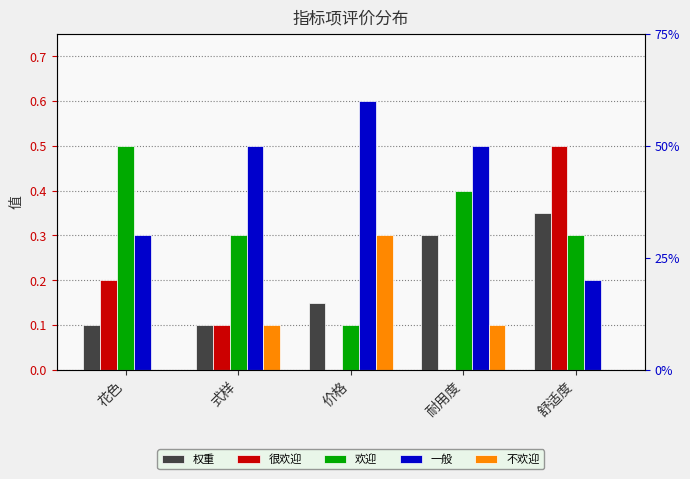

What value does the 不欢迎 series have at 式样?

0.1